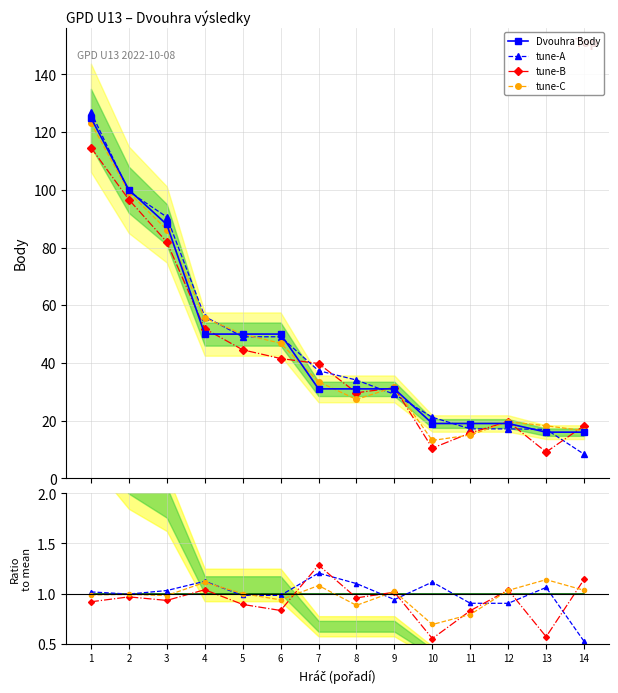

Which has a higher value, 10 or 12?

10